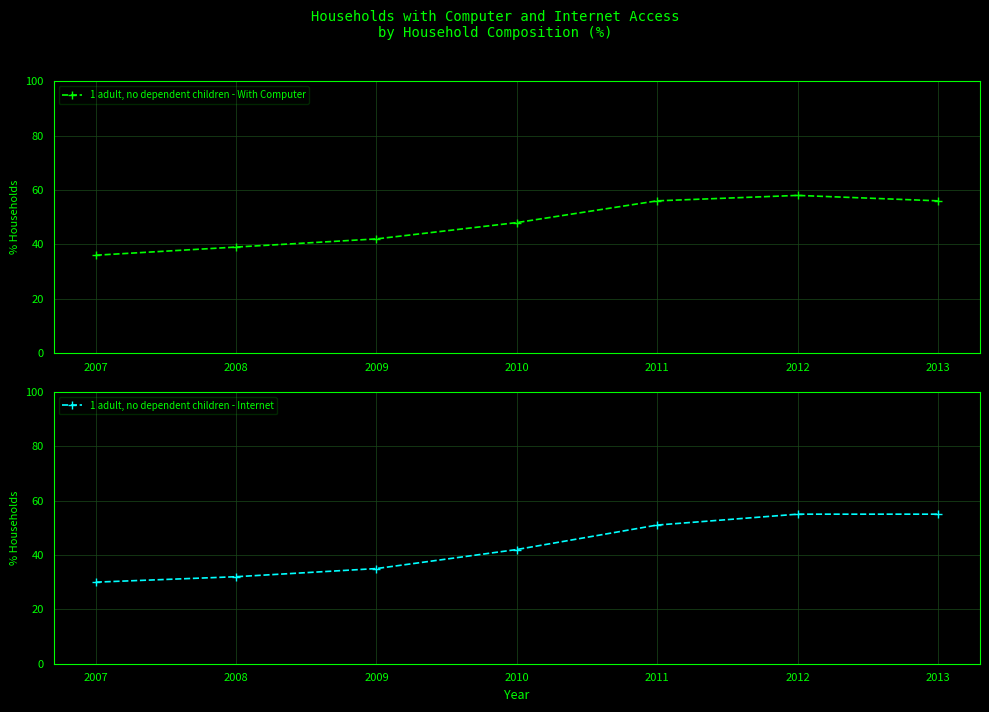

Reading left to right, what are all the values shown in this chart?

1 adult, no dependent children - With Computer: 36	39	42	48	56	58	56
1 adult, no dependent children - Internet: 30	32	35	42	51	55	55